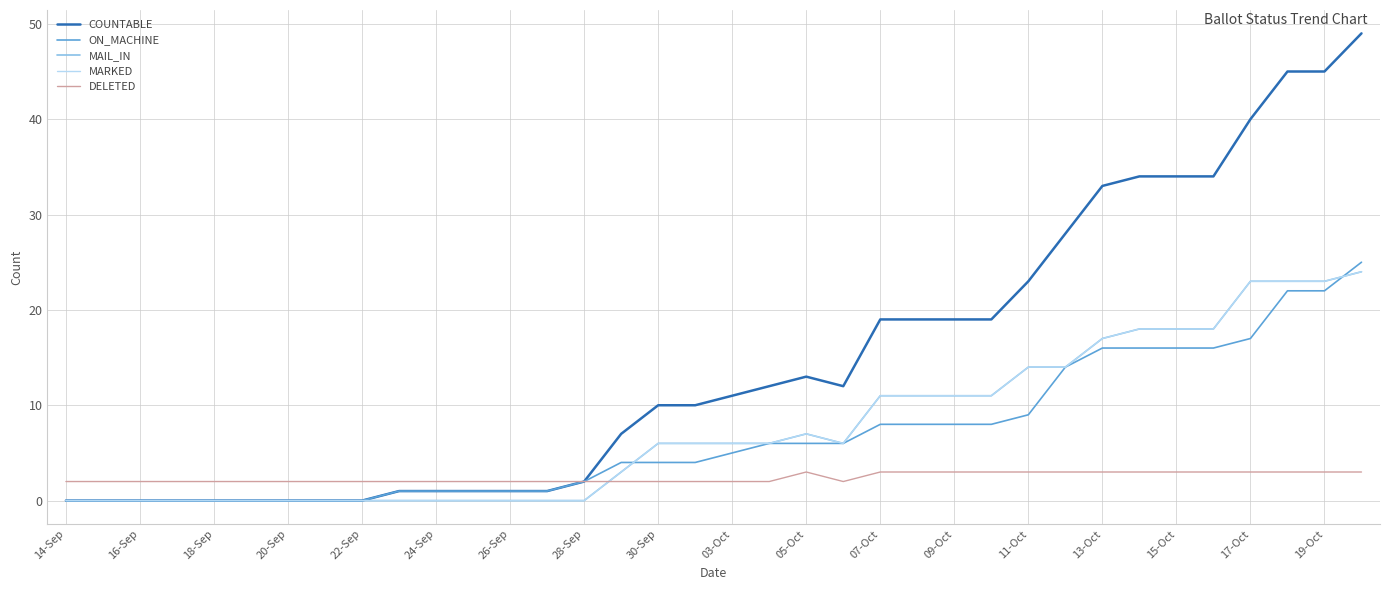

Does the chart have visible grid lines?

Yes